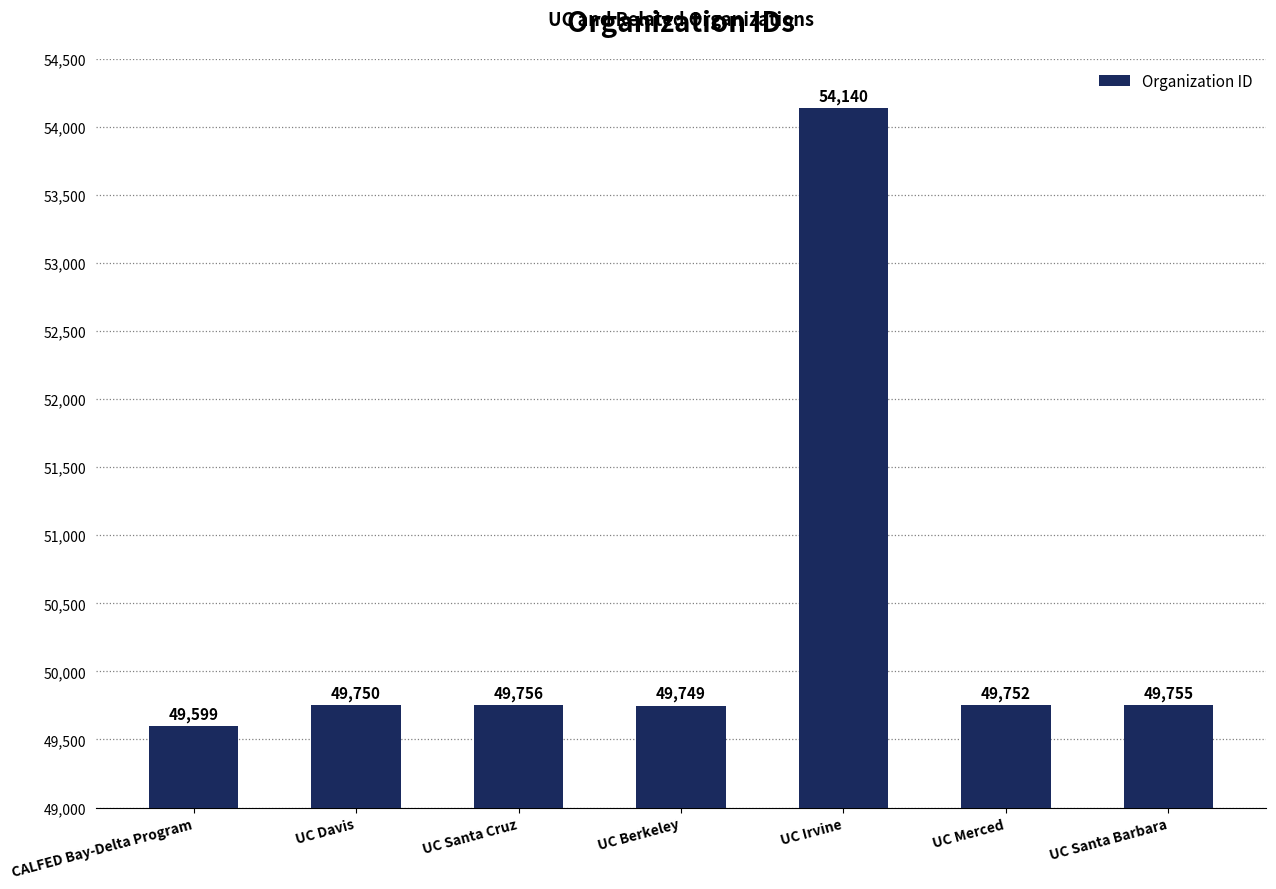

Reading left to right, list all the values displayed in this chart.

CALFED Bay-Delta Program=49599	UC Davis=49750	UC Santa Cruz=49756	UC Berkeley=49749	UC Irvine=54140	UC Merced=49752	UC Santa Barbara=49755